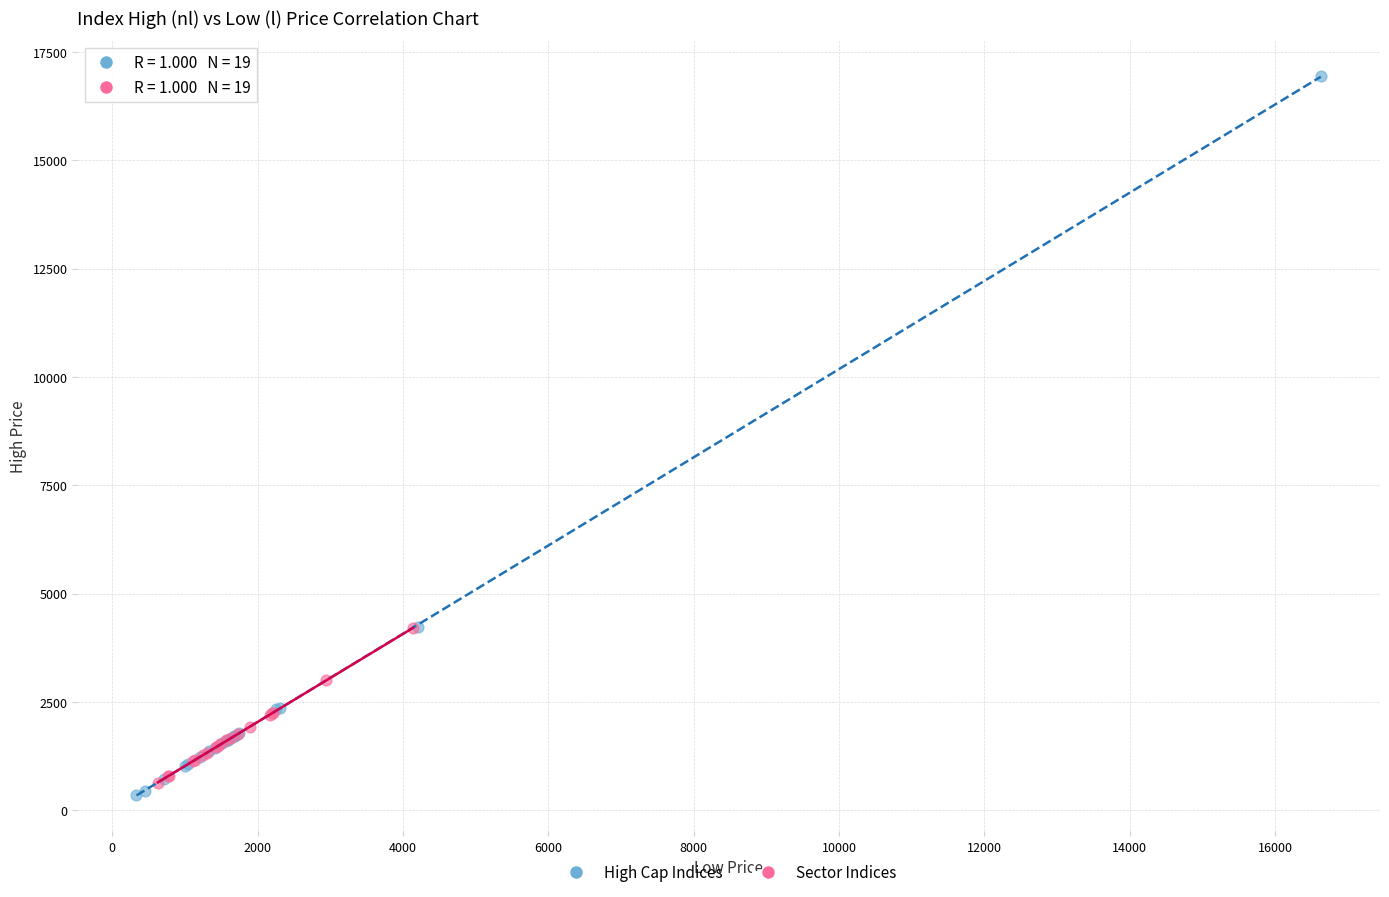

Which series reaches the maximum Y coordinate?

High Cap Indices